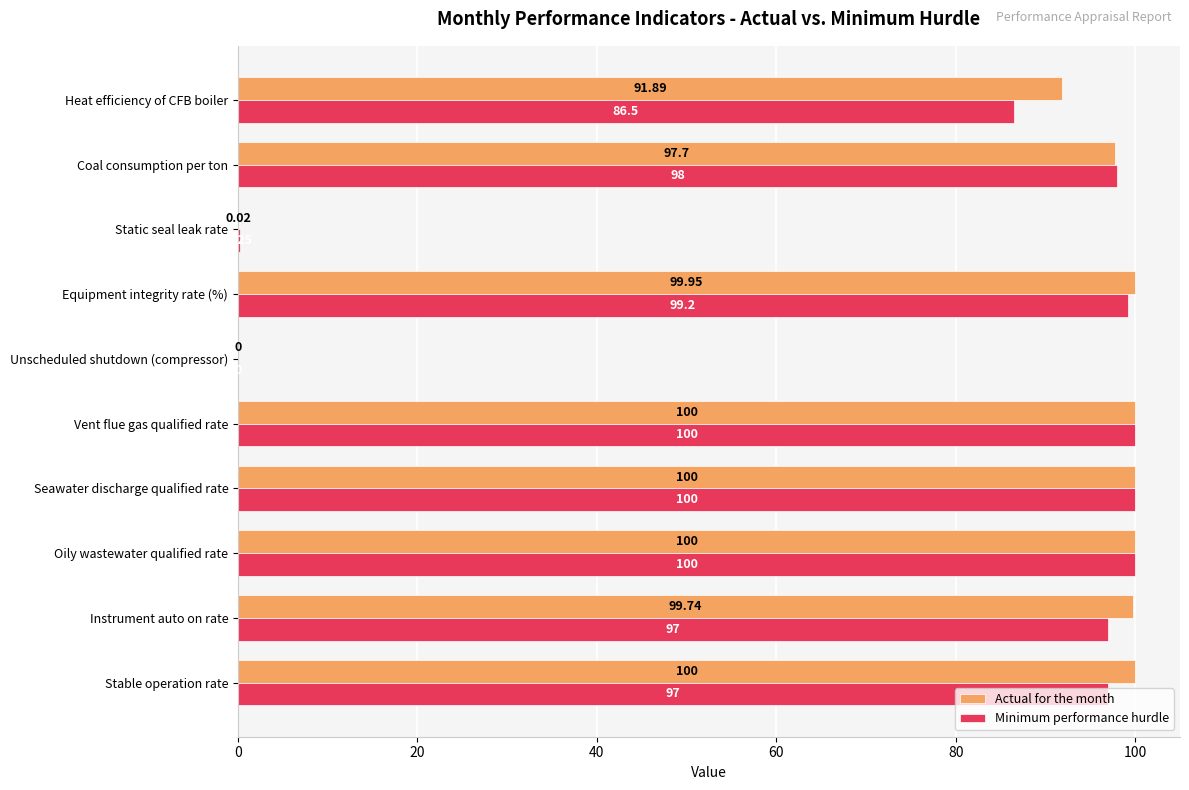

Between Oily wastewater qualified rate and Heat efficiency of CFB boiler, which series saw the biggest shift?

Minimum performance hurdle